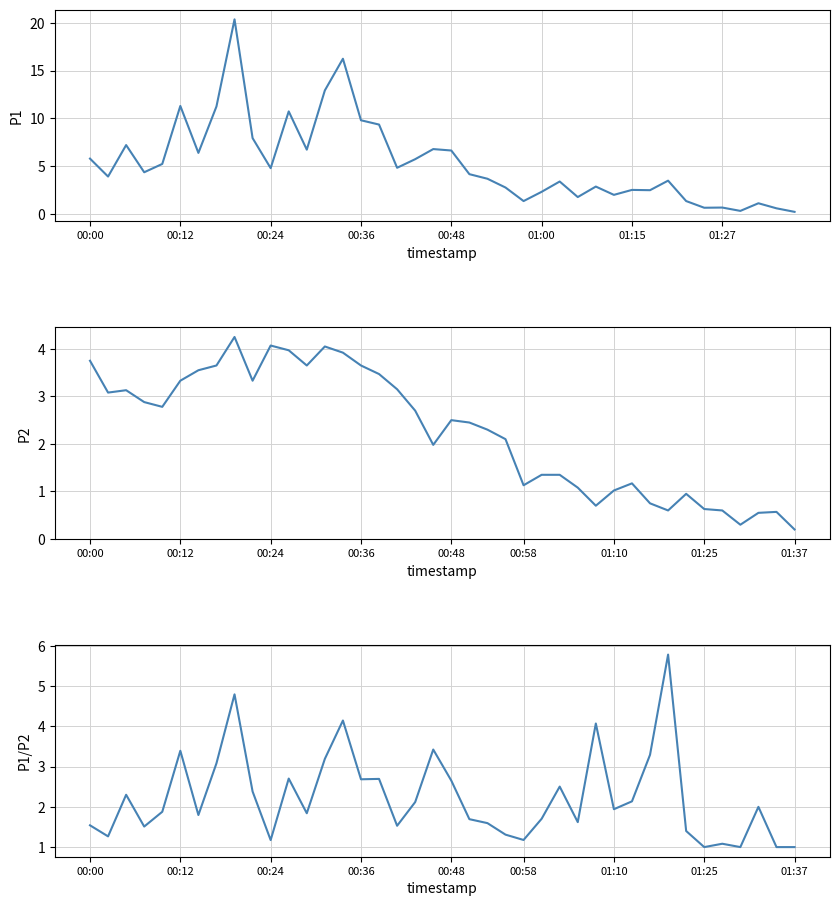

How many lines are shown in the chart?

3